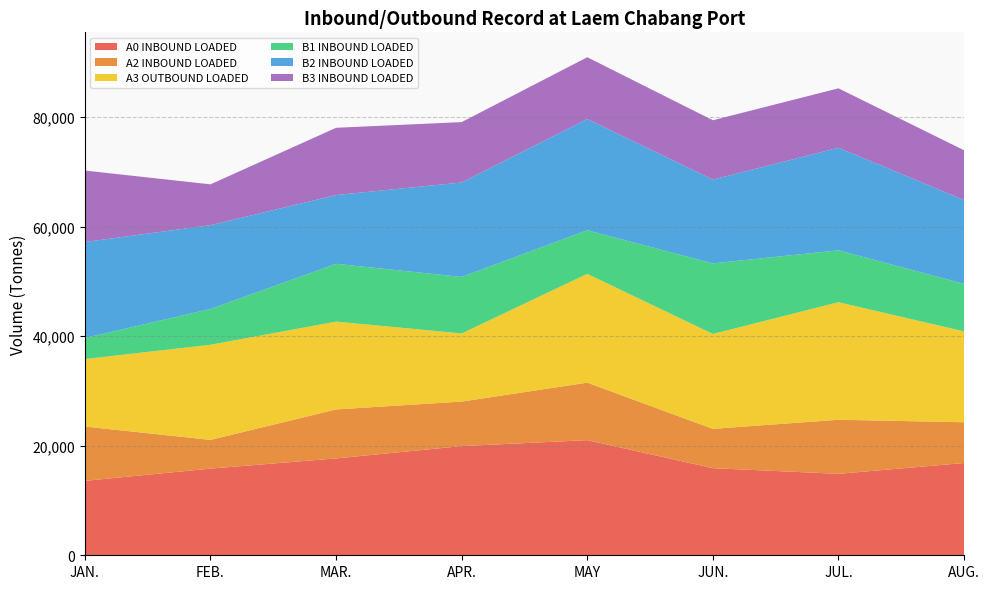

Reading left to right, what are all the values shown in this chart?

A0 INBOUND LOADED: JAN.=13582.2	FEB.=15818.8	MAR.=17678.0	APR.=19925.2	MAY=21011.8	JUN.=15897.2	JUL.=14861.2	AUG.=16837.5
A2 INBOUND LOADED: JAN.=9911.2	FEB.=5242.0	MAR.=8942.0	APR.=8125.0	MAY=10495.0	JUN.=7173.5	JUL.=9875.0	AUG.=7440.0
A3 OUTBOUND LOADED: JAN.=12316.0	FEB.=17356.0	MAR.=16024.0	APR.=12435.2	MAY=19853.0	JUN.=17321.0	JUL.=21449.0	AUG.=16583.2
B1 INBOUND LOADED: JAN.=3842.0	FEB.=6536.0	MAR.=10549.0	APR.=10312.0	MAY=7956.0	JUN.=12882.0	JUL.=9472.0	AUG.=8670.0
B2 INBOUND LOADED: JAN.=17520.8	FEB.=15290.2	MAR.=12550.8	APR.=17242.0	MAY=20307.0	JUN.=15290.2	JUL.=18716.5	AUG.=15302.8
B3 INBOUND LOADED: JAN.=13041.8	FEB.=7453.0	MAR.=12273.0	APR.=11017.0	MAY=11270.8	JUN.=10826.2	JUL.=10844.0	AUG.=9081.0